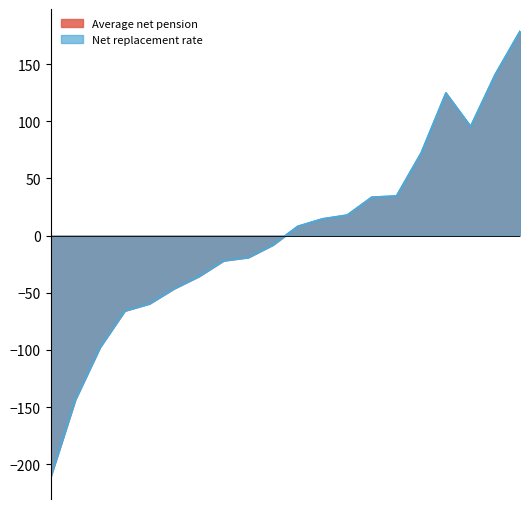

Is it true that Net replacement rate equals 141.0 at 45?

True